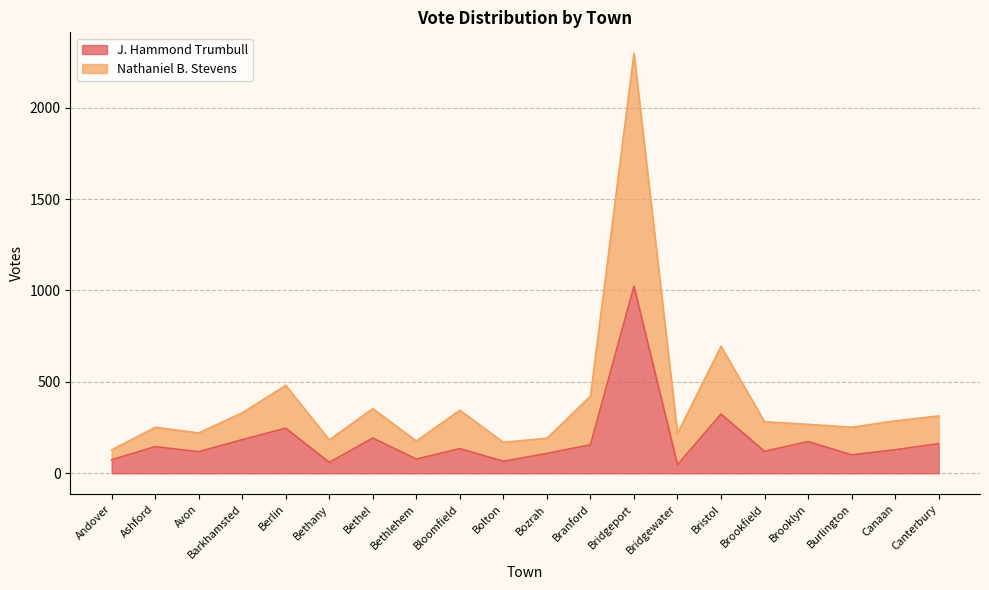

What value does the Nathaniel B. Stevens series have at Branford, to the nearest 100?

400